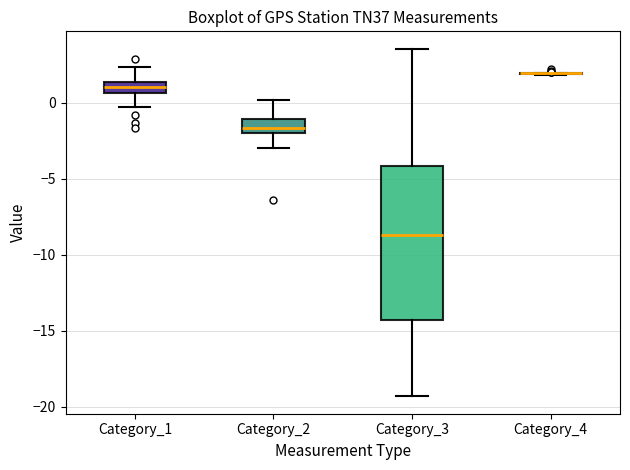

Where is the lower edge of the box for Category_1 on the y-axis? The values are not printed on the chart, so give them approximately, as read against the axis.

0.5